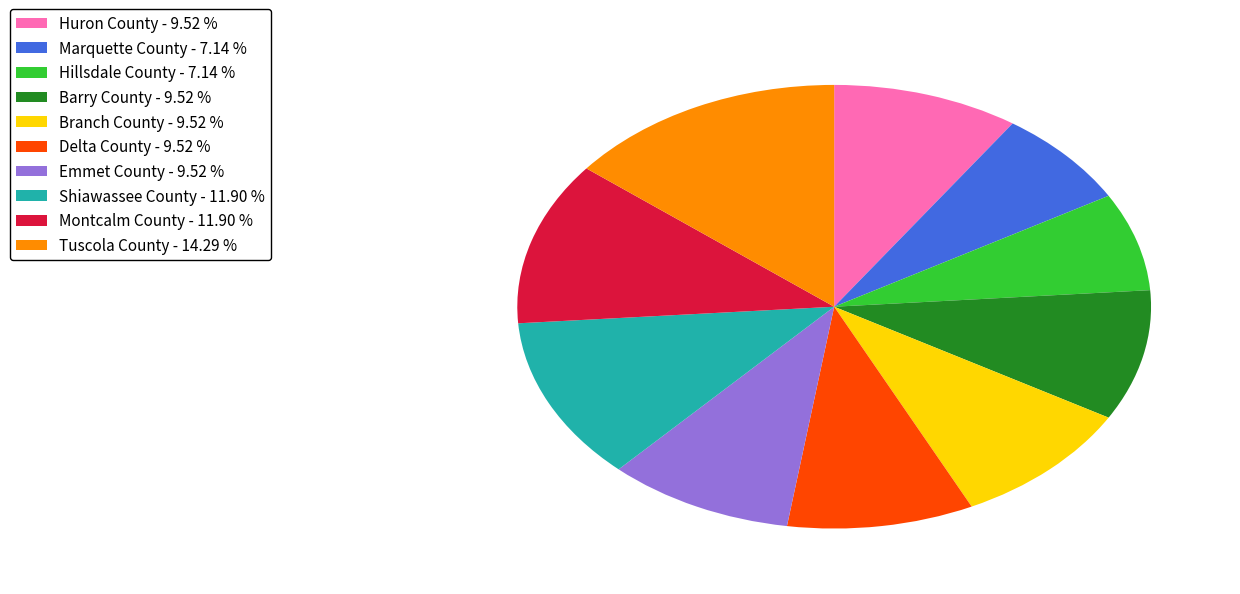

The Delta County slice represents 10% of the pie. True or false?

True